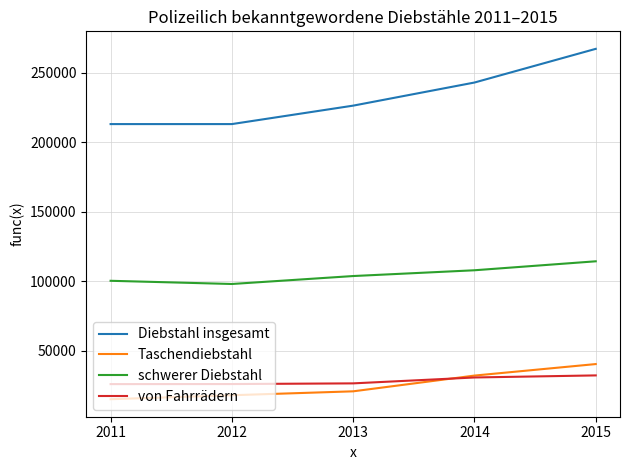

How many lines are shown in the chart?

4